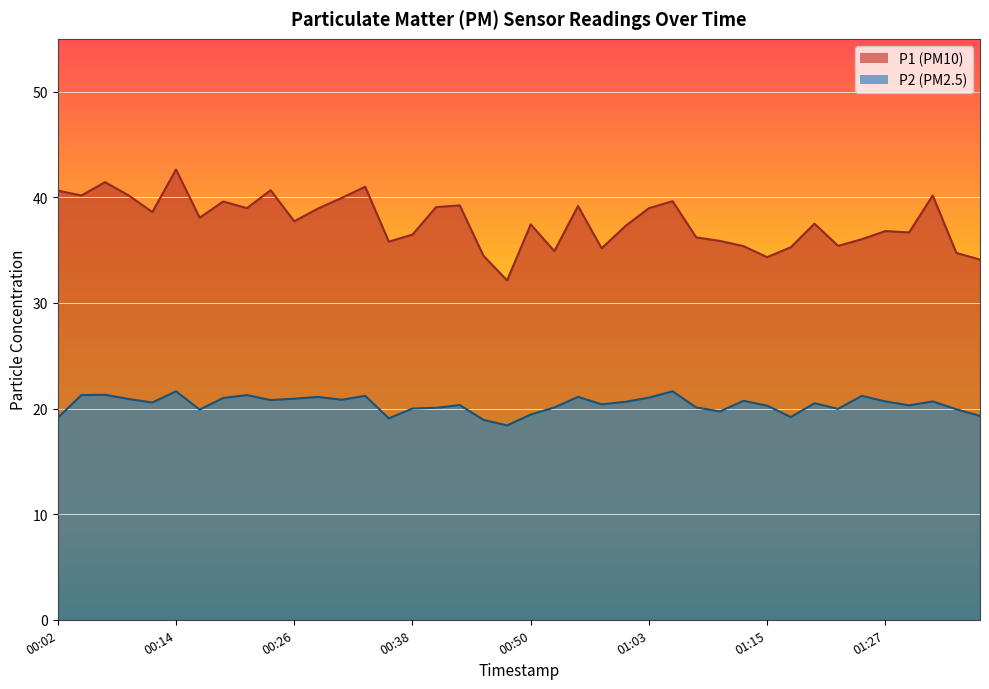

How many lines are shown in the chart?

2